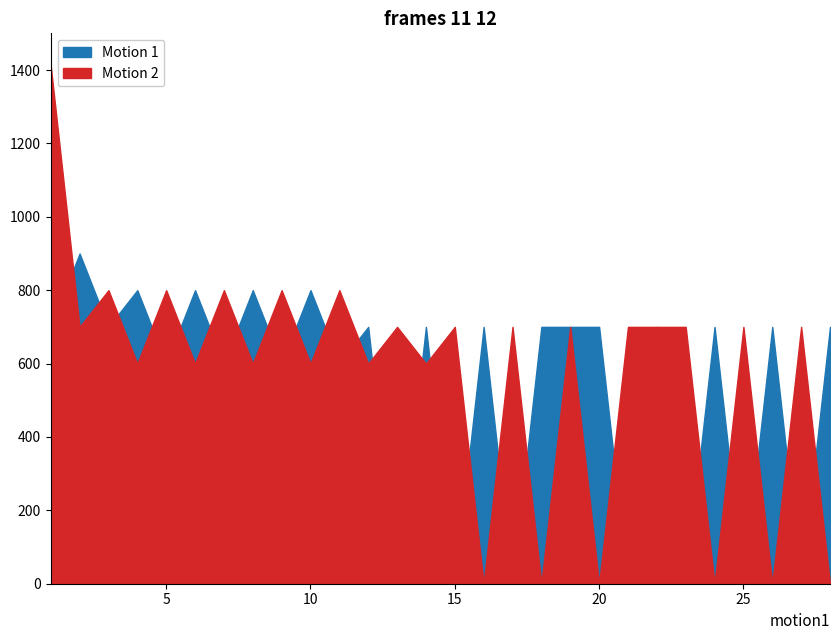

What are all the series names shown in the legend?

Motion 1, Motion 2